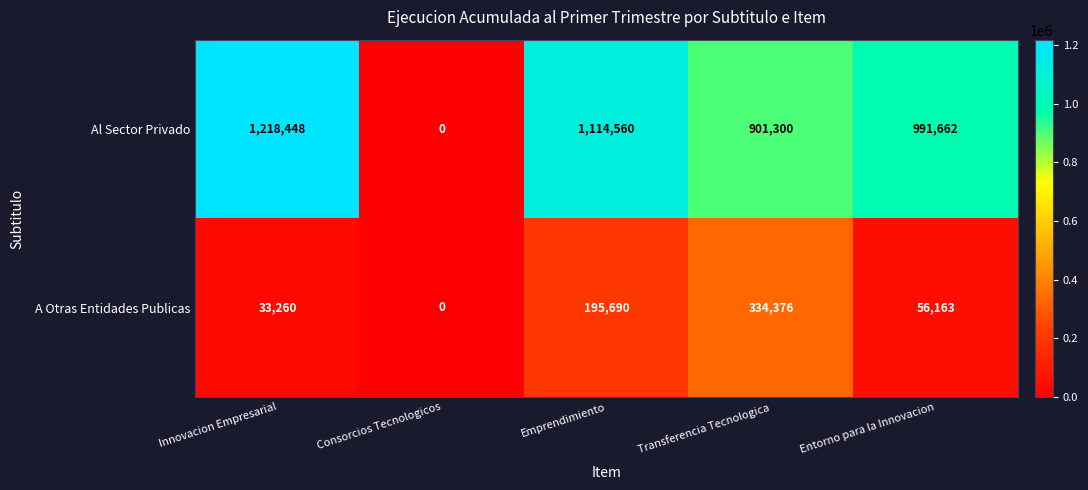

What is the greatest value displayed?

1218448